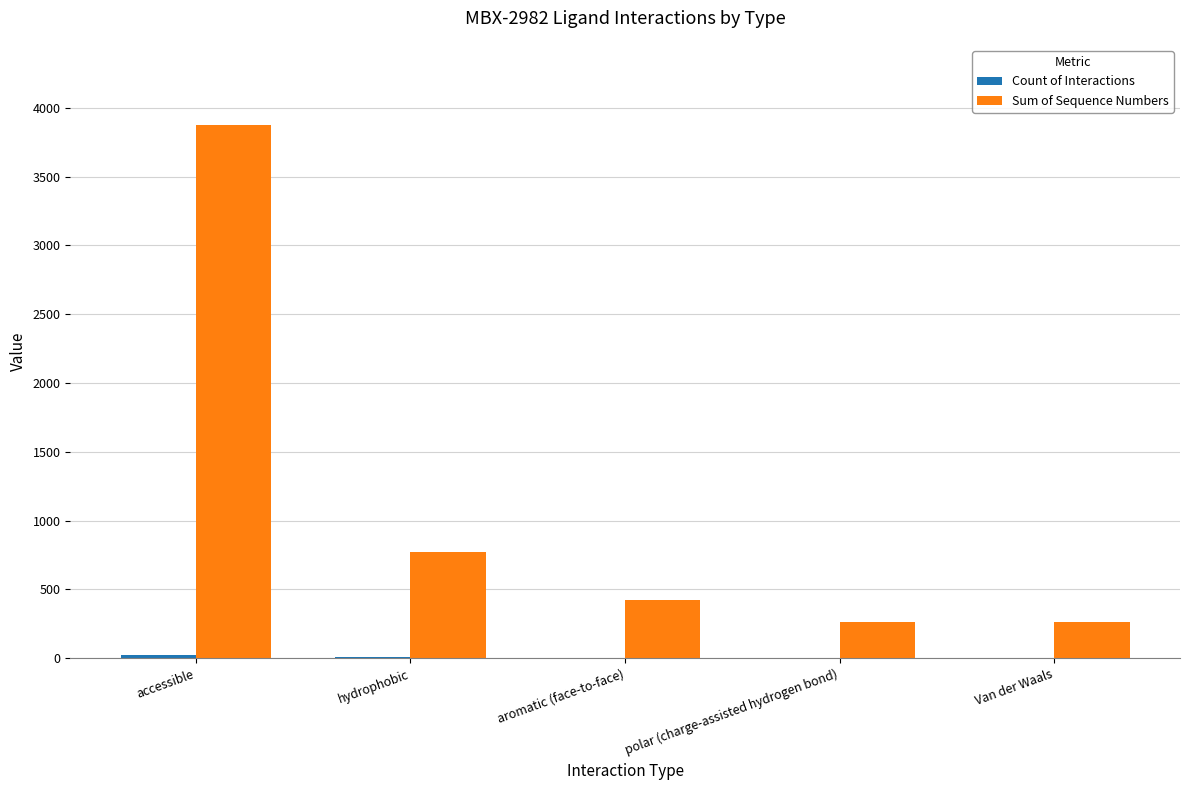

At which category is the sum across all series the highest?

accessible